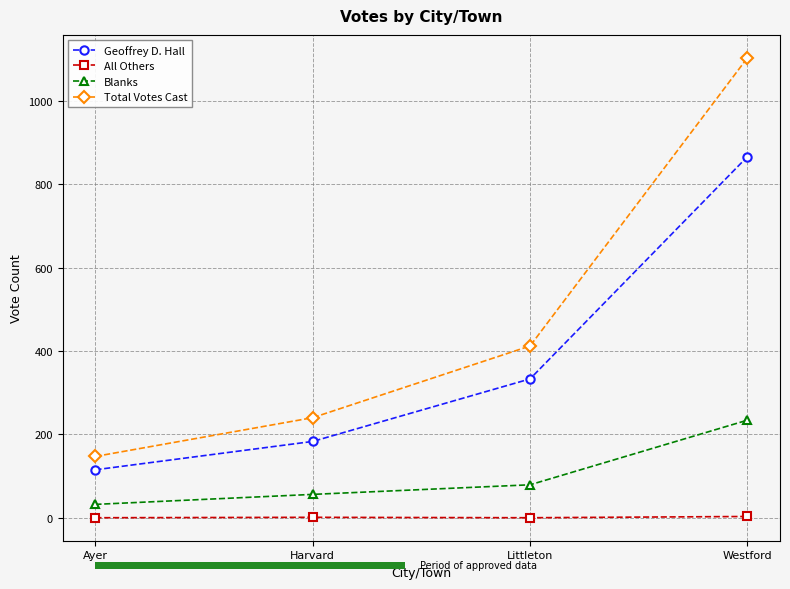

Which has a higher value, Westford or Harvard?

Westford